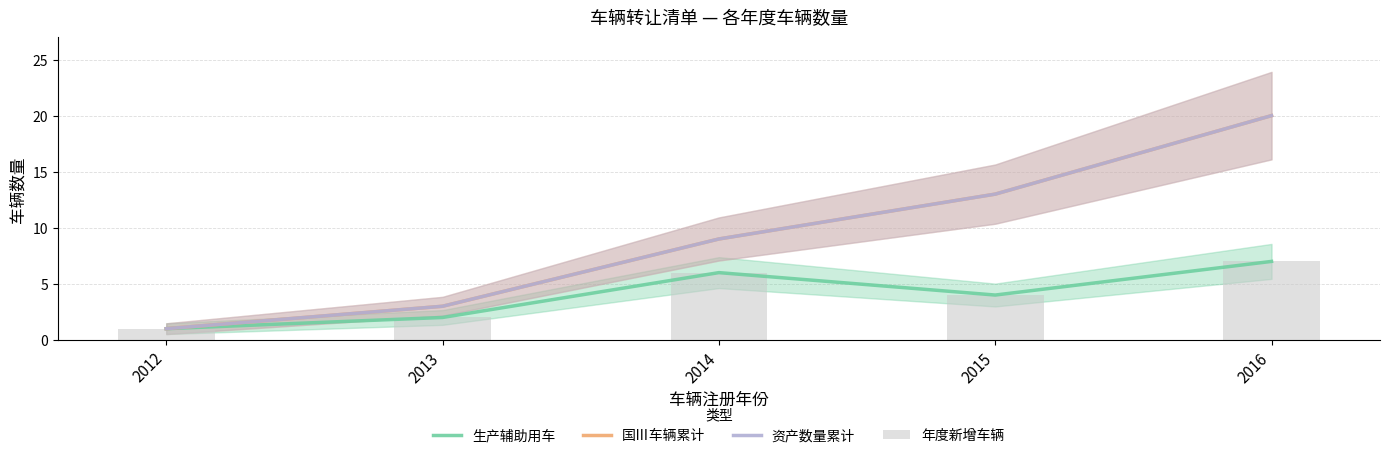

Is the value of 生产辅助用车 at 2016 greater than the value of 资产数量累计 at 2013?

Yes